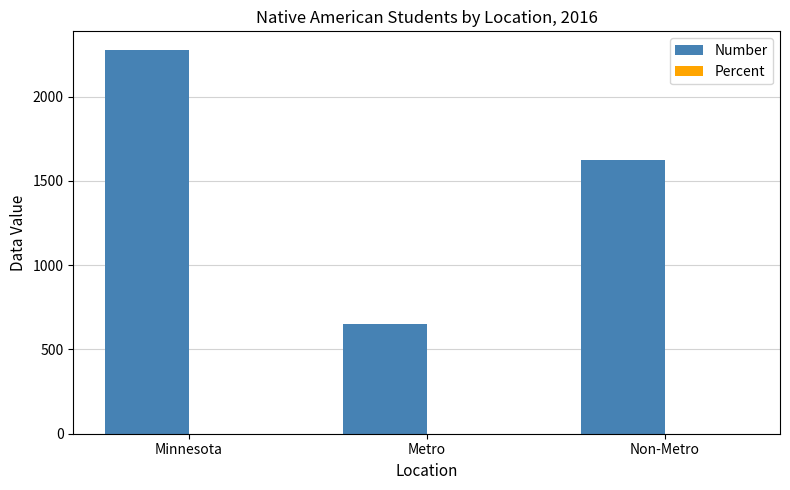

At which category does the chart reach its peak across all series?

Minnesota